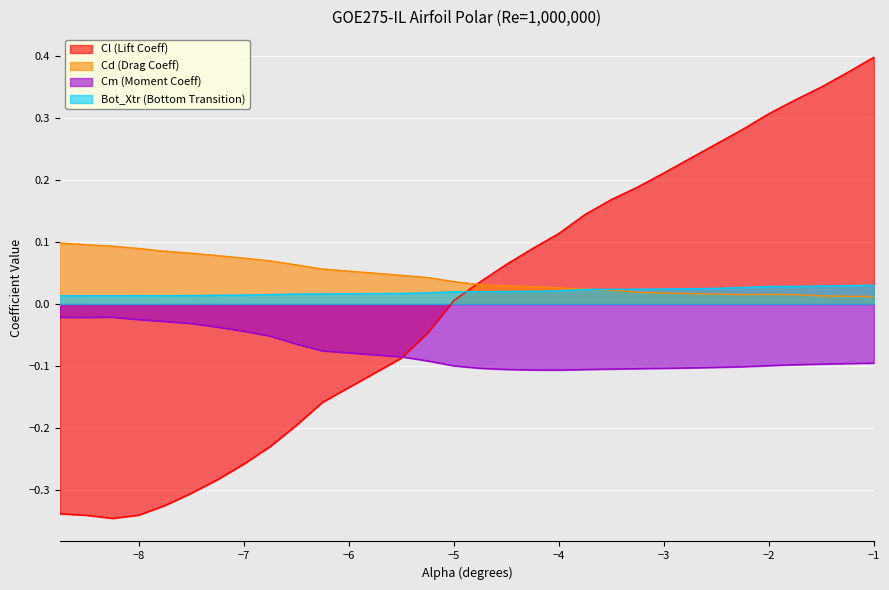

What is the label of the 27th point from the left?

-1.75